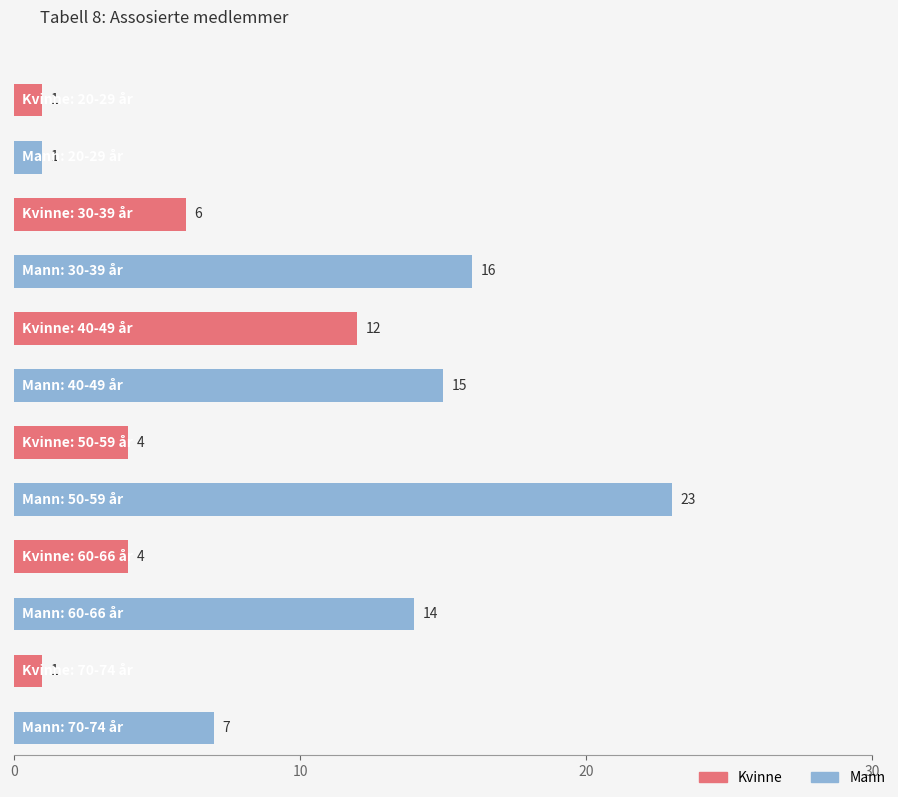

What is the label of the 1st bar from the right?

70-74 år